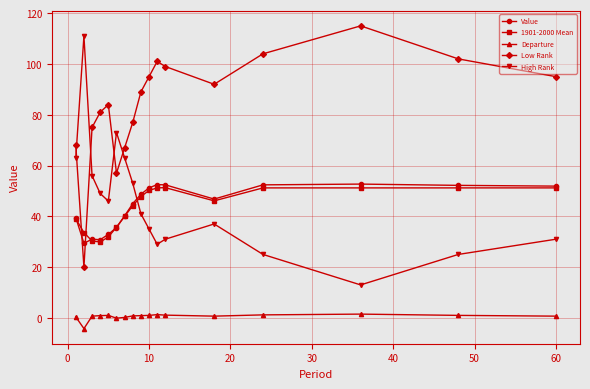

How many data points does each series have?

17